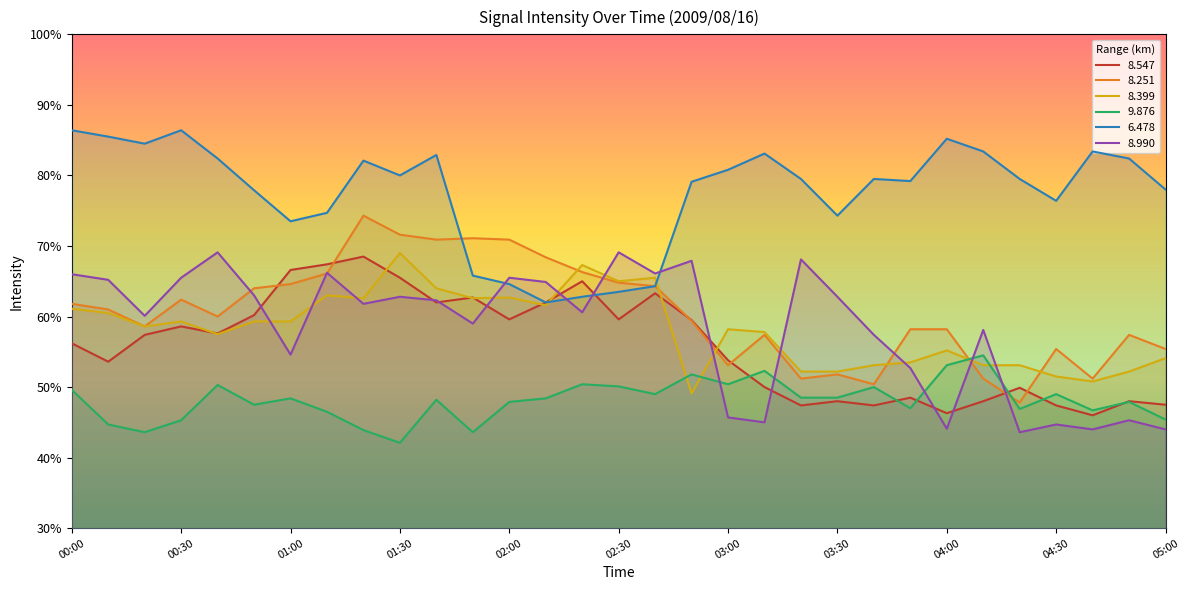

Reading left to right, list all the values displayed in this chart.

  8.547: 56.2	53.6	57.4	58.6	57.6	60.2	66.6	67.4	68.5	65.5	62.0	62.7	59.6	62.0	65.0	59.6	63.3	59.5	53.8	50.0	47.4	48.0	47.4	48.5	46.3	48.0	49.9	47.4	46.0	48.0	47.5
  8.251: 61.8	61.0	58.6	62.4	60.0	64.0	64.6	66.1	74.3	71.6	70.9	71.1	70.9	68.4	66.3	64.8	64.3	59.4	53.1	57.4	51.2	51.8	50.4	58.2	58.2	51.2	47.8	55.4	51.2	57.4	55.4
  8.399: 61.1	60.5	58.6	59.3	57.5	59.3	59.3	63.0	62.6	69.0	64.0	62.6	62.7	61.6	67.3	65.0	65.5	49.1	58.2	57.8	52.2	52.2	53.1	53.5	55.2	53.1	53.1	51.5	50.8	52.2	54.1
  9.876: 49.6	44.7	43.6	45.3	50.3	47.5	48.4	46.5	43.9	42.1	48.2	43.6	47.9	48.4	50.4	50.1	49.0	51.8	50.4	52.3	48.5	48.5	50.0	47.0	53.1	54.5	46.9	49.0	46.7	47.9	45.4
  6.478: 86.4	85.5	84.5	86.4	82.4	77.9	73.5	74.7	82.1	80.0	82.9	65.8	64.6	62.0	62.8	63.5	64.3	79.1	80.8	83.1	79.5	74.3	79.5	79.2	85.2	83.4	79.5	76.4	83.4	82.4	78.0
  8.990: 66.0	65.2	60.1	65.5	69.1	63.0	54.6	66.2	61.8	62.8	62.3	59.0	65.5	64.9	60.6	69.1	66.1	67.9	45.7	45.0	68.1	62.8	57.4	52.7	44.1	58.1	43.6	44.7	44.0	45.3	44.0